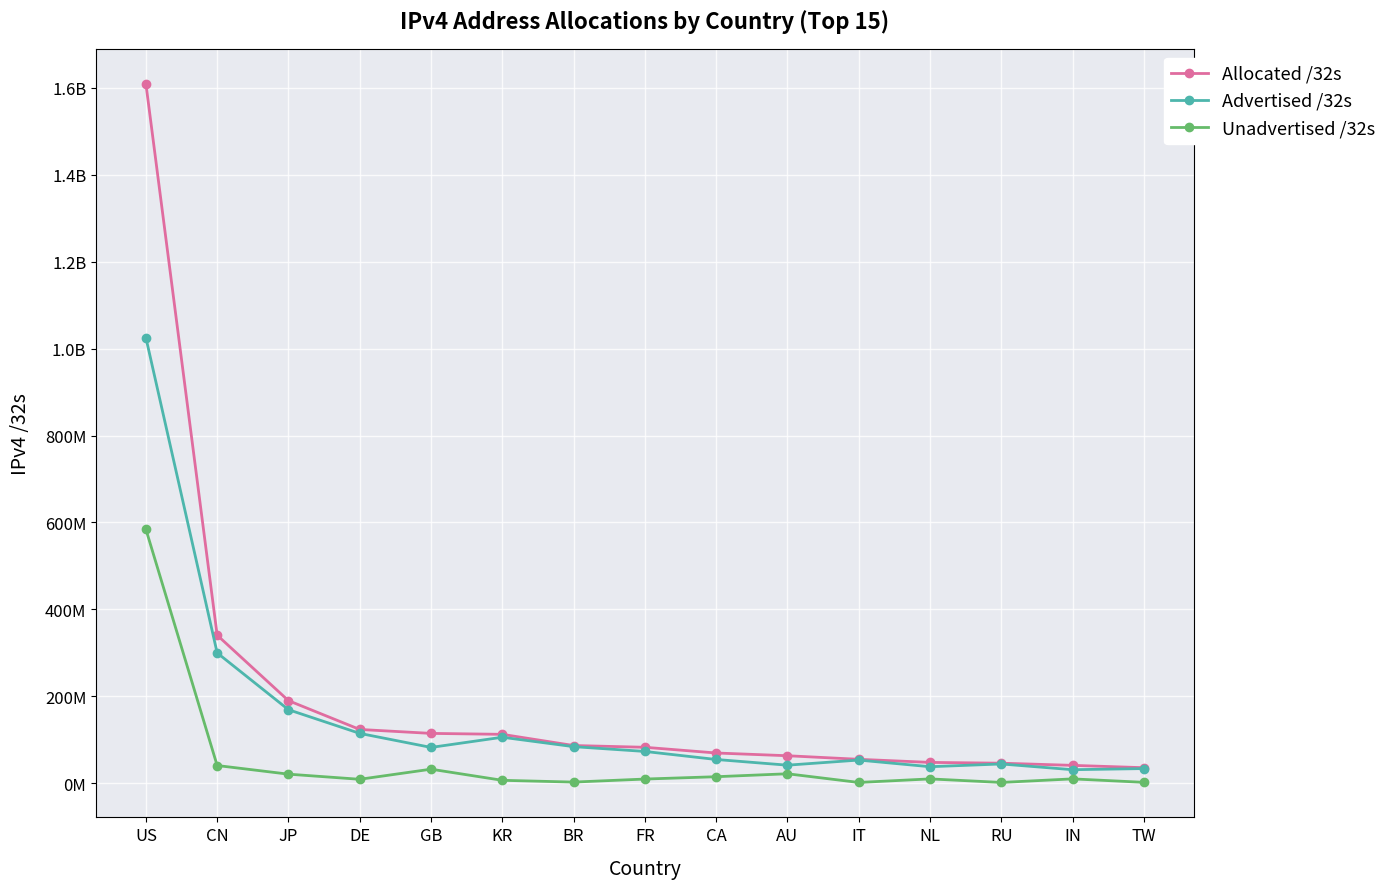

What is the sum of the Unadvertised /32s values at IT and KR?

8437312